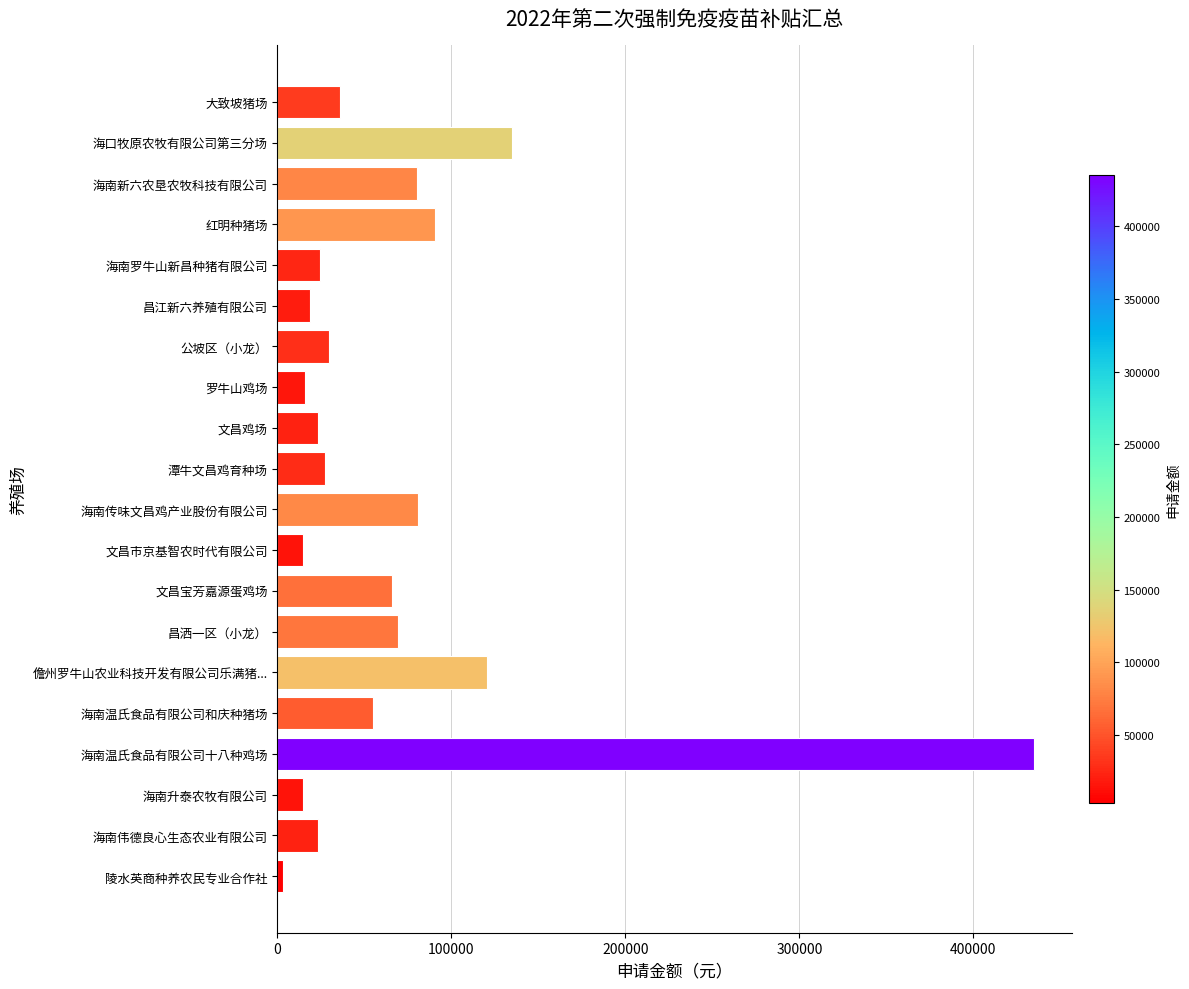

How many bars are there in total?

20